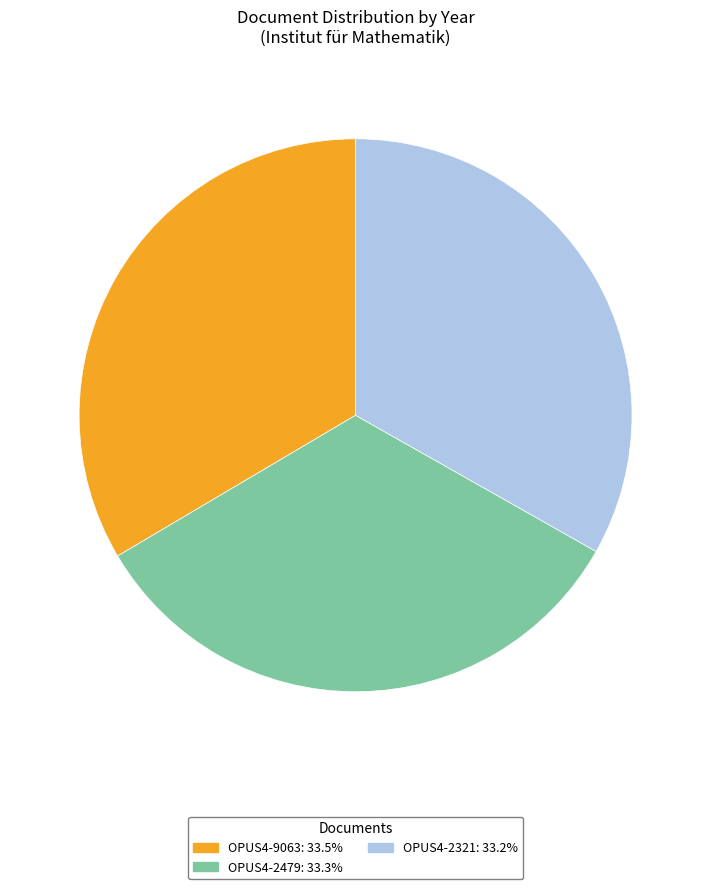

Is the sum of OPUS4-2479 and OPUS4-2321 greater than half?

Yes